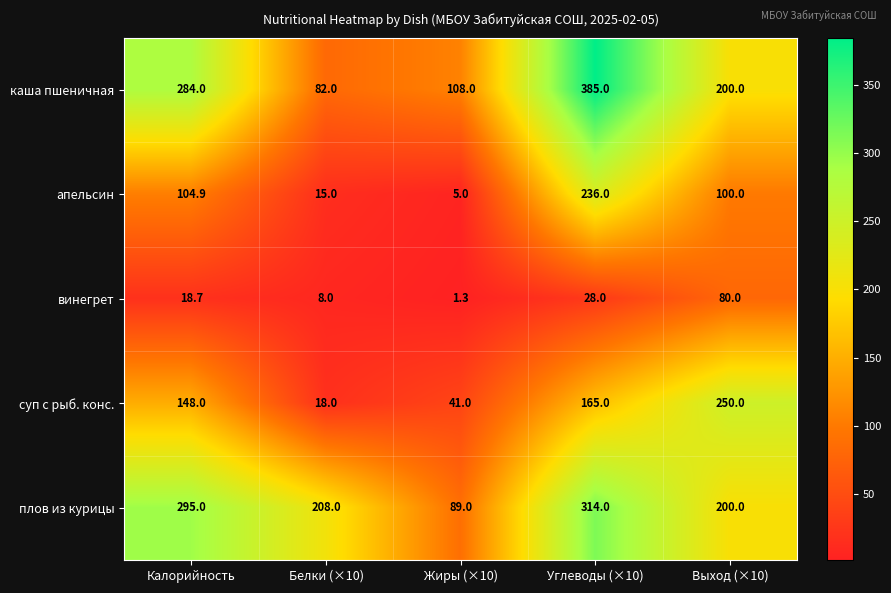

How many values in the винегрет series are below 18?

2